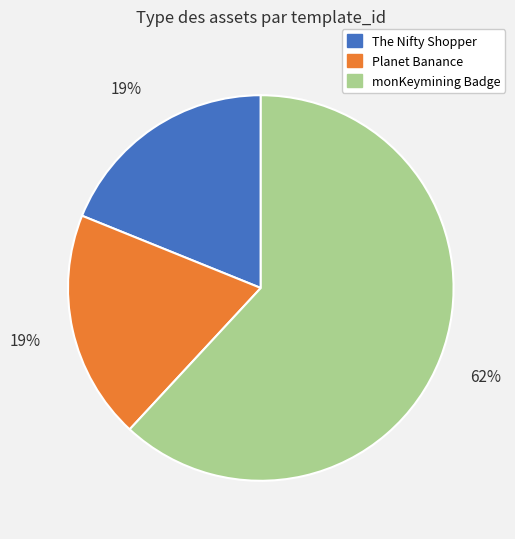

Is the sum of monKeymining Badge and Planet Banance greater than half?

Yes